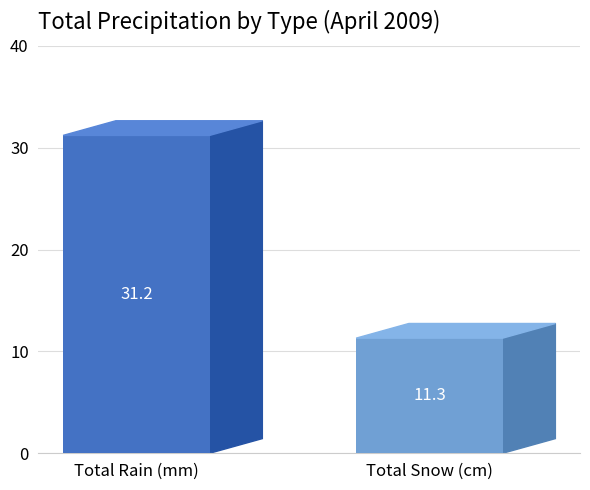

What is the maximum value shown in the chart?

31.2